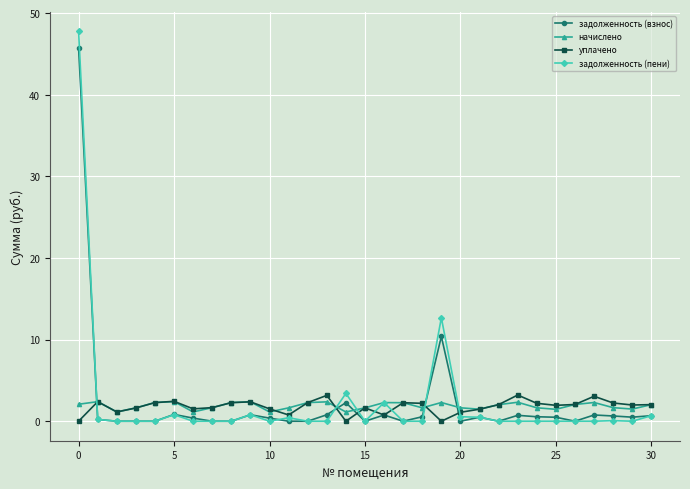

Which series has the largest range (max minus min)?

задолженность (пени)